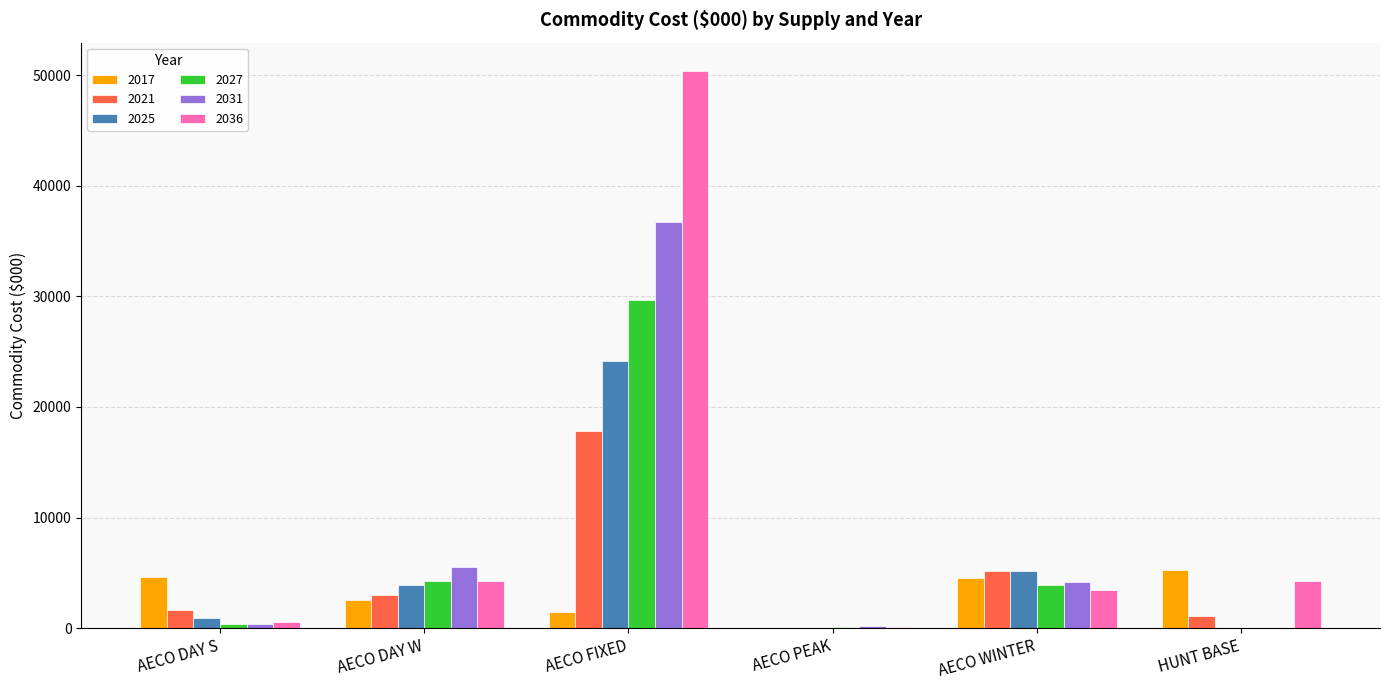

The value of 2036 at AECO FIXED is 50405.8. True or false?

True